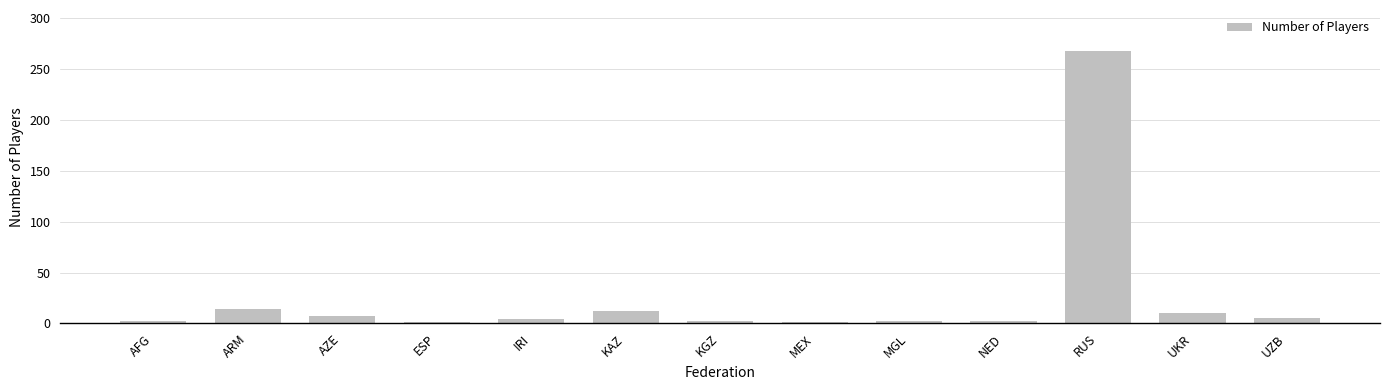

What is the ratio of the value at KAZ to the value at UKR?

1.2